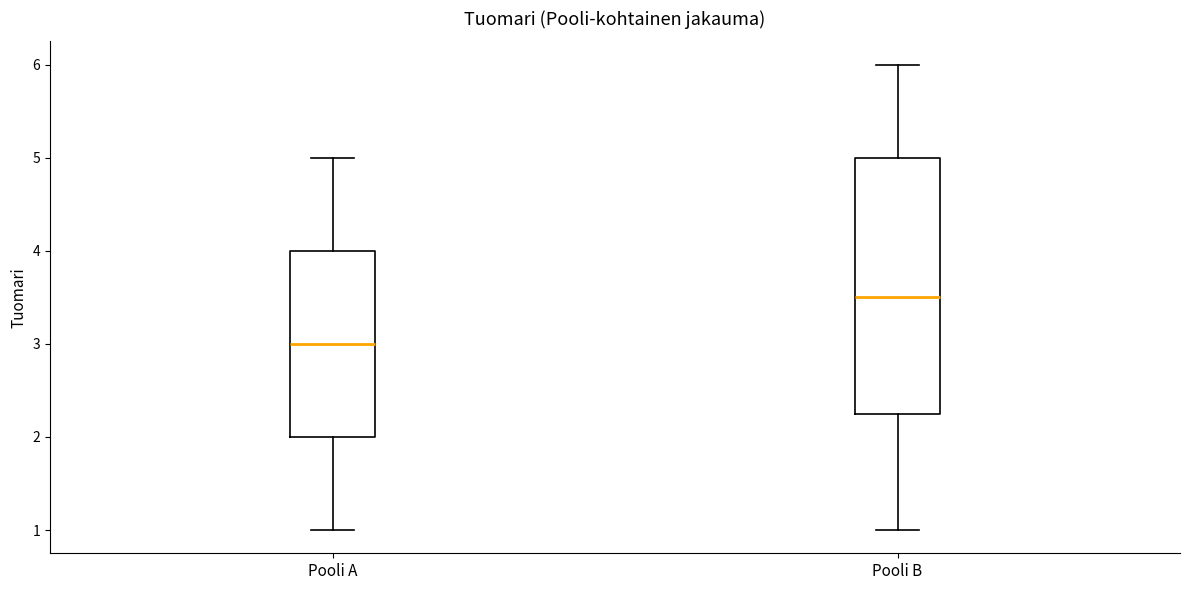

Reading left to right, transcribe this box plot: for each box, give where its median line is, the range the box spans, and where its two whiskers end, as read against the y-axis. The values are not printed on the chart, so give them approximately, as read against the axis.

Pooli A: median 3.0, box 2.0 to 4.0, whiskers 1.0 to 5.0
Pooli B: median 3.5, box 2.3 to 5.0, whiskers 1.0 to 6.0